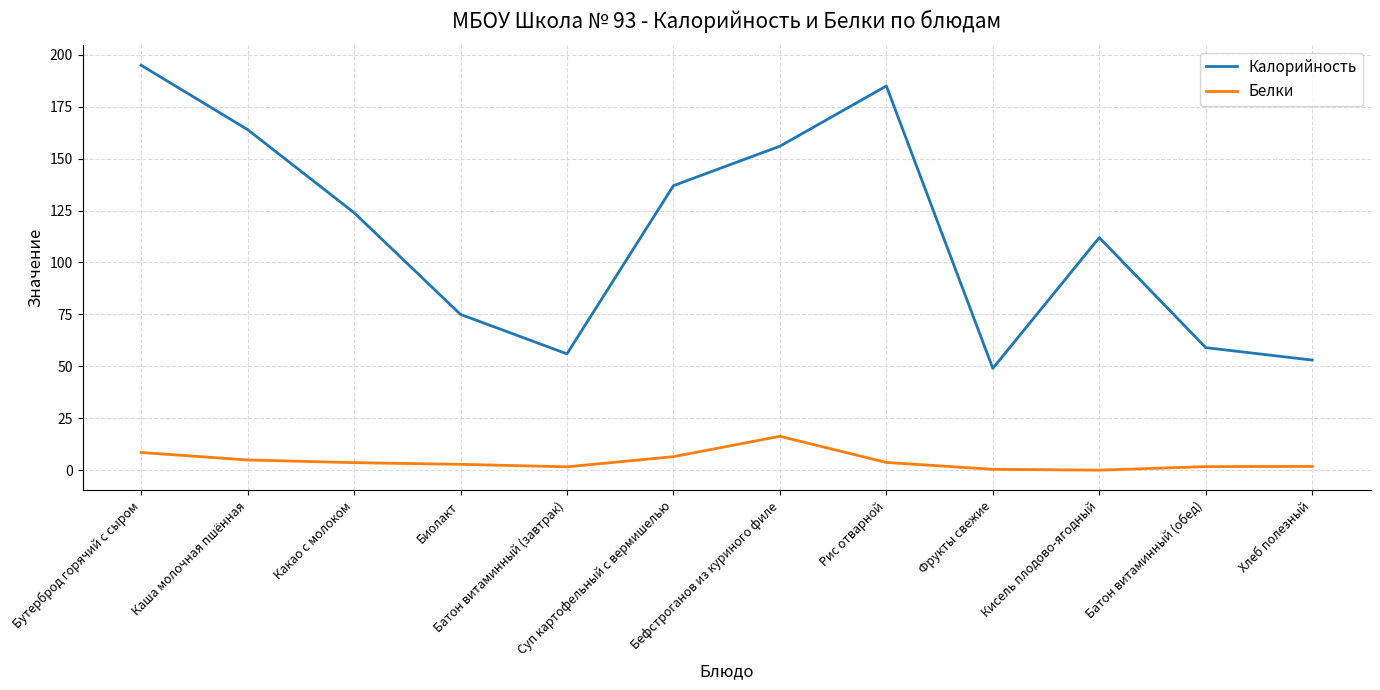

True or false: Калорийность and Белки intersect in this chart.

False